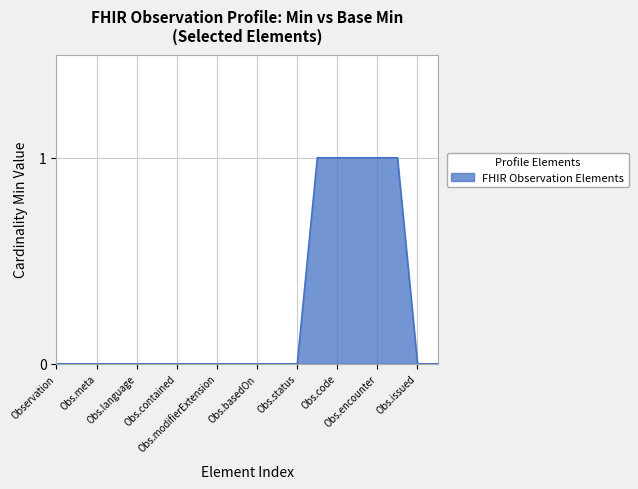

Reading left to right, what are all the values shown in this chart?

0	0	0	0	0	0	0	0	0	0	0	0	0	1	1	1	1	1	0	0